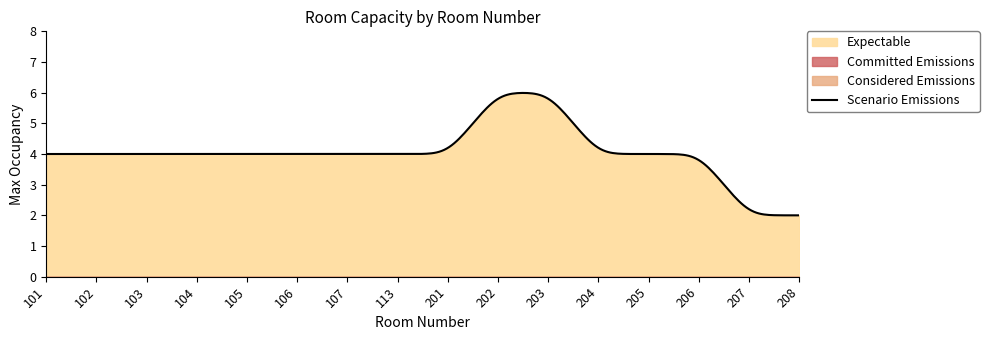

Where is Considered Emissions nearest to the value 0?

101